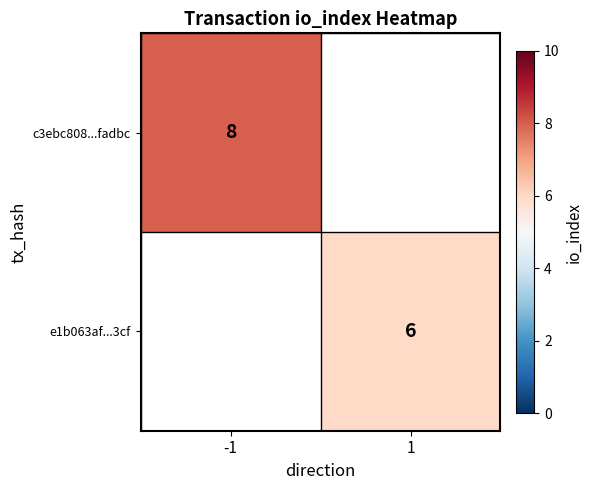

Is it true that c3ebc808...fadbc equals 8 at -1?

True